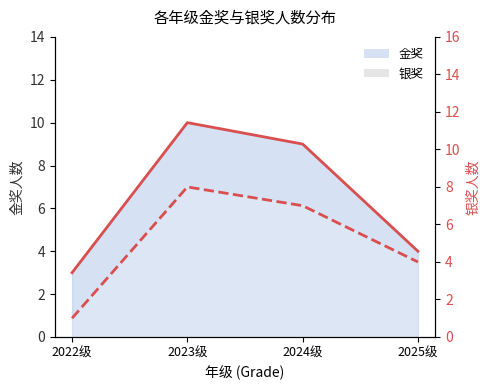

What is the approximate value of 金奖 at 2024级?

9